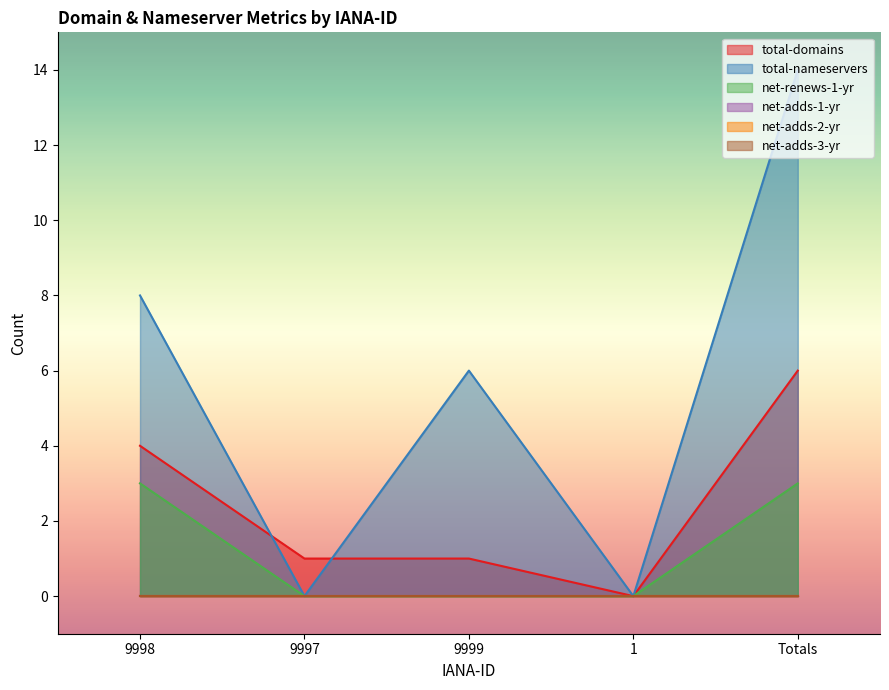

What is the label of the 5th point from the left?

Totals